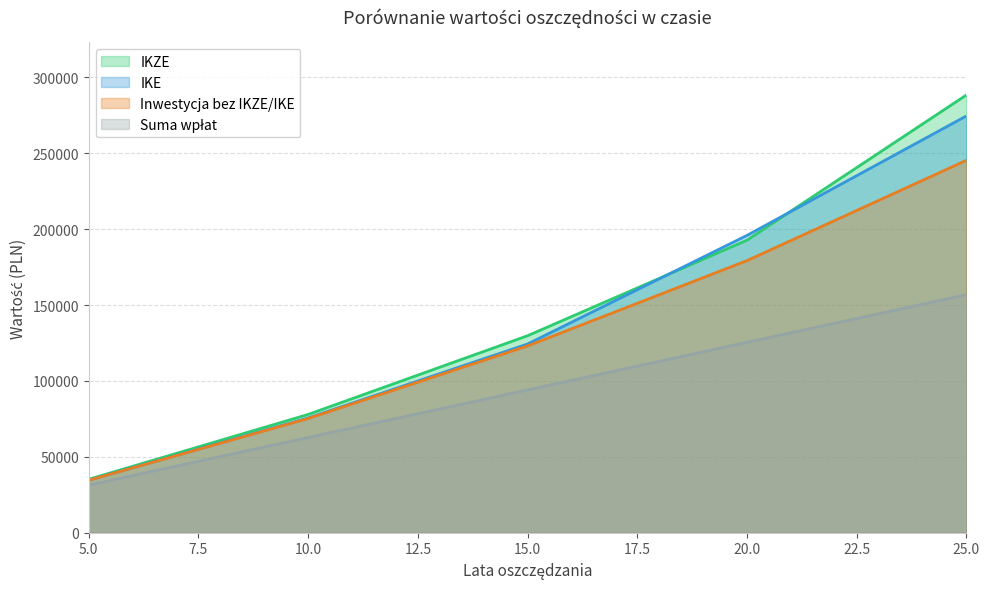

What is the value of the IKZE point at the 1st from the left?

35208.3